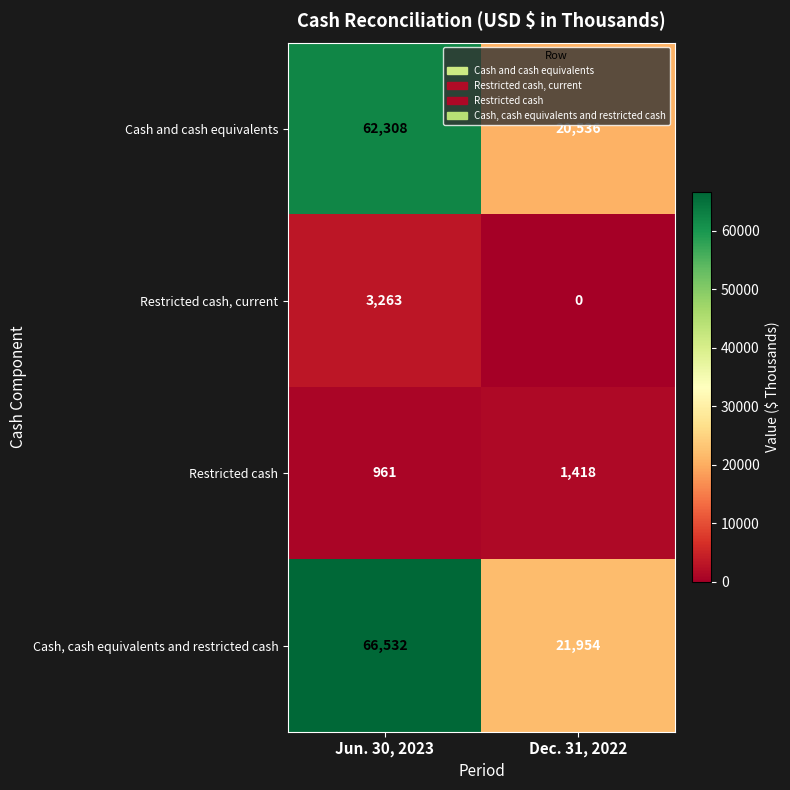

What is the sum of the Cash and cash equivalents values at Jun. 30, 2023 and Dec. 31, 2022?

82844